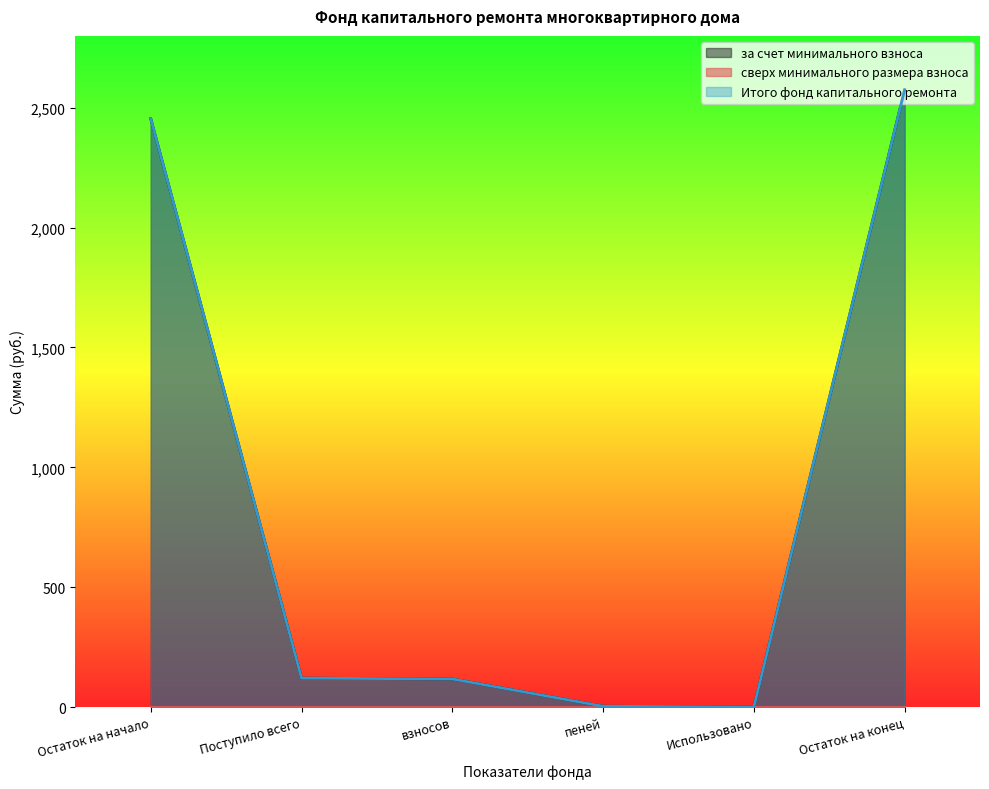

What is the label of the 1st point from the right?

Остаток на конец